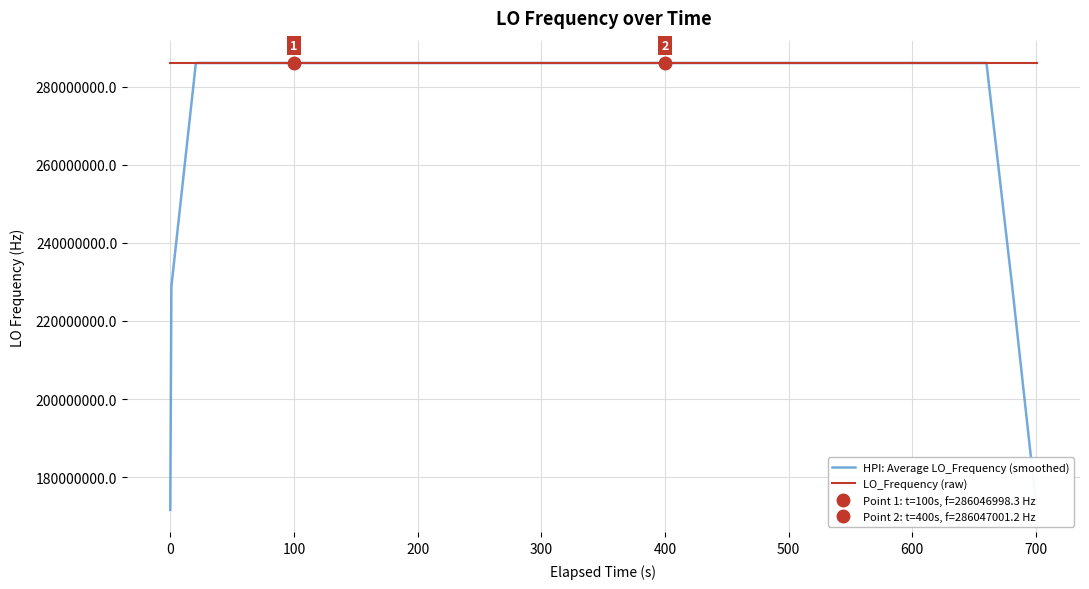

Which series has the largest total across all categories?

LO_Frequency (raw)